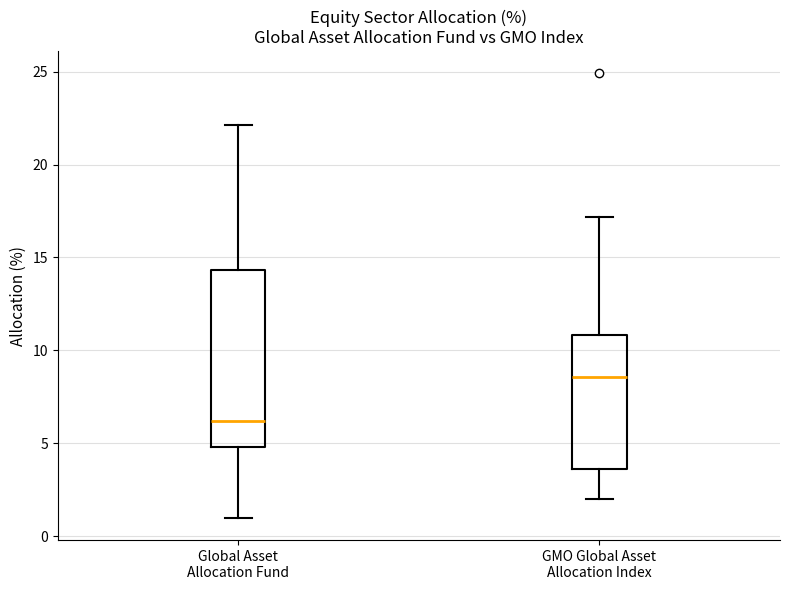

Reading left to right, transcribe this box plot: for each box, give where its median line is, the range the box spans, and where its two whiskers end, as read against the y-axis. The values are not printed on the chart, so give them approximately, as read against the axis.

Global Asset Allocation Fund: median 6.0, box 5.0 to 14.5, whiskers 1.0 to 22.0
GMO Global Asset Allocation Index: median 8.5, box 3.5 to 11.0, whiskers 2.0 to 17.0